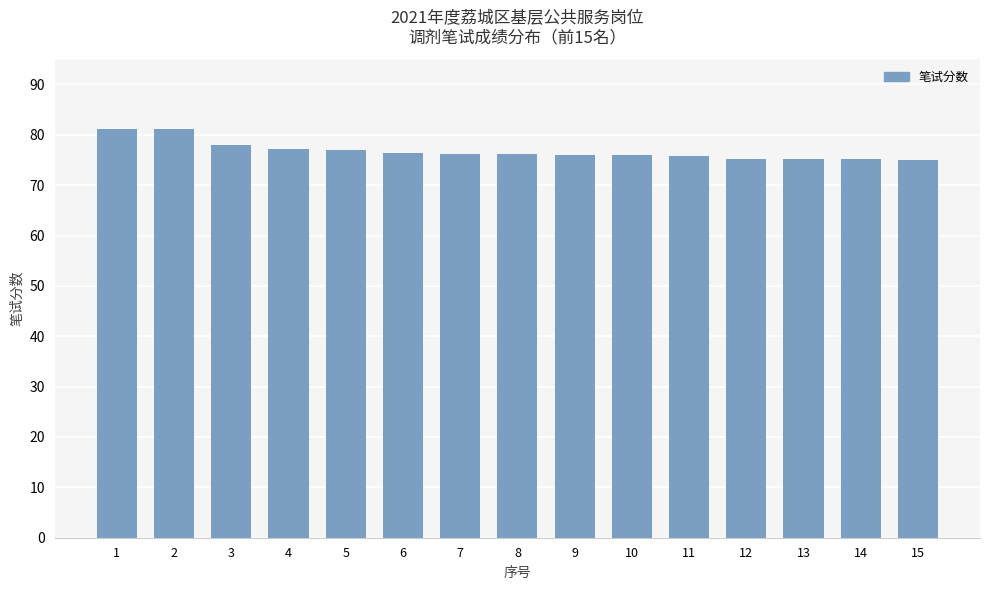

True or false: the data shows 42.8 at 14.

False